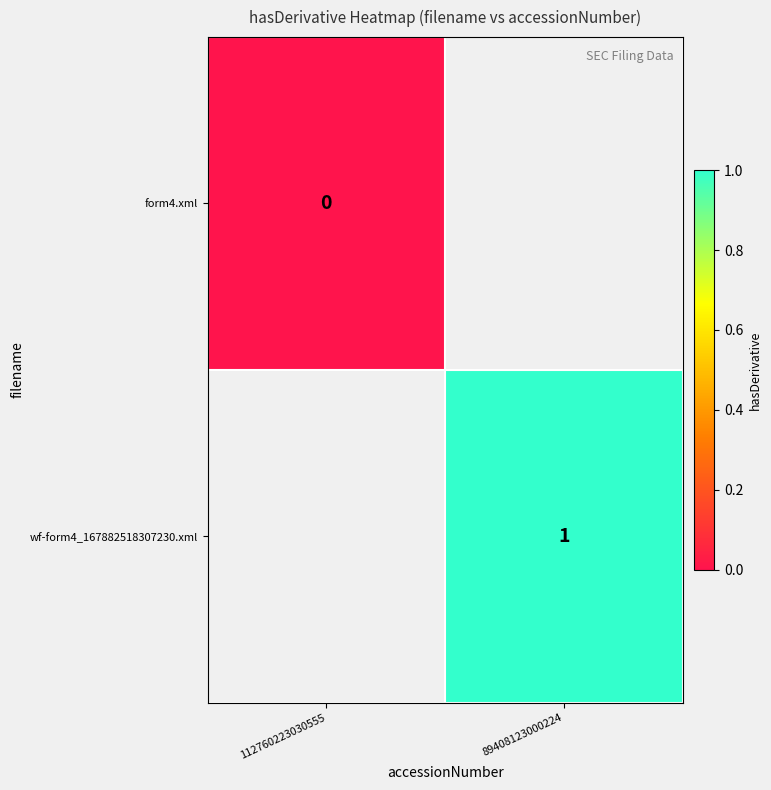

What is the minimum value shown in the chart?

-1